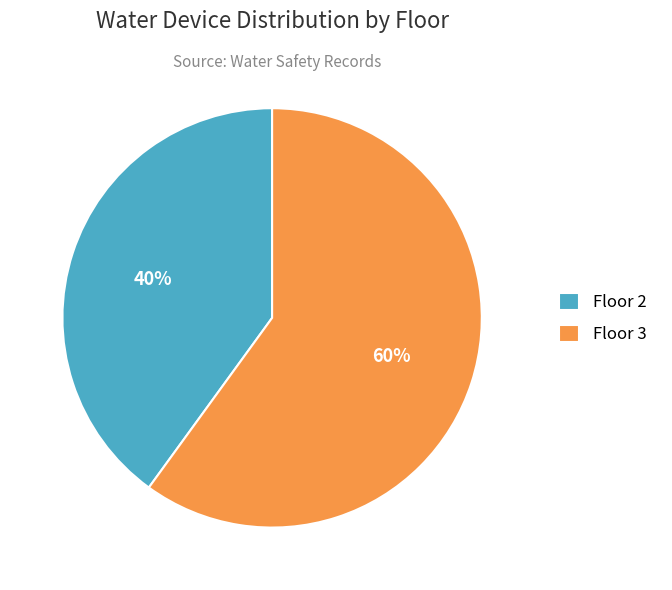

What is the smallest slice in the pie chart?

Floor 2